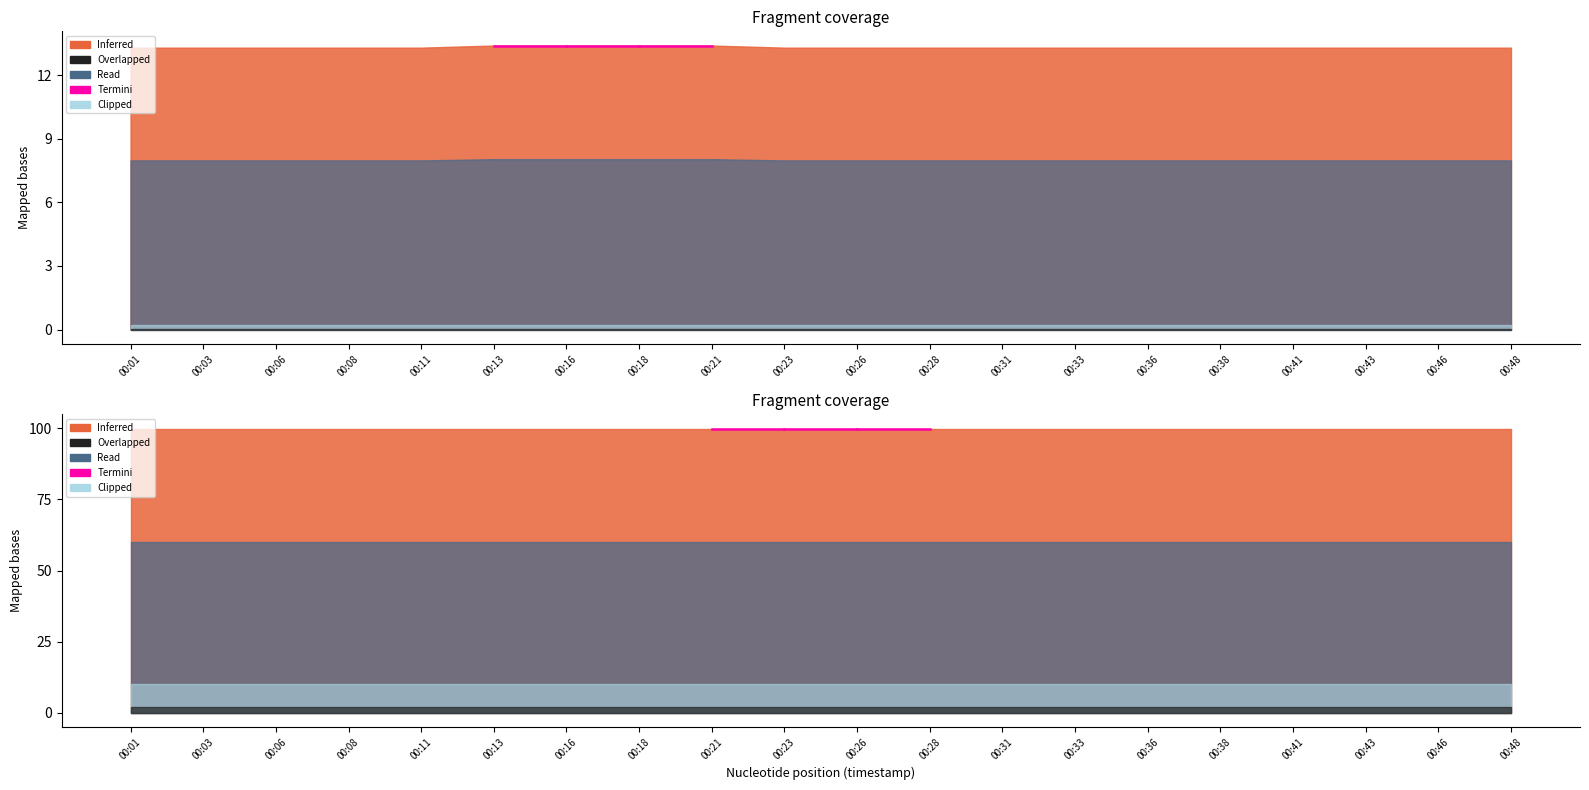

At which label is temperature closest to 13?

00:01